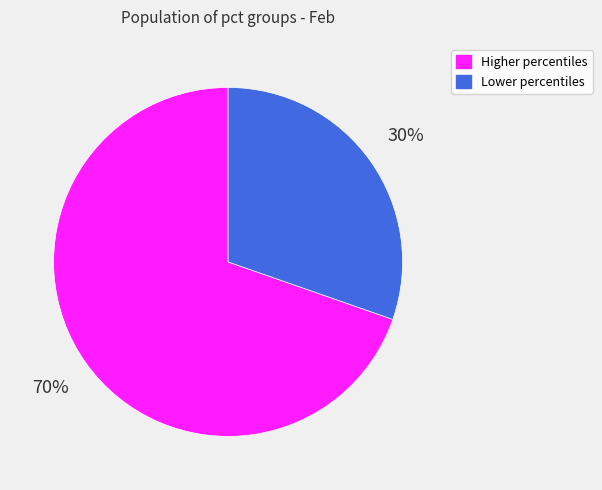

Combined, do Higher percentiles and Lower percentiles account for over 50%?

Yes